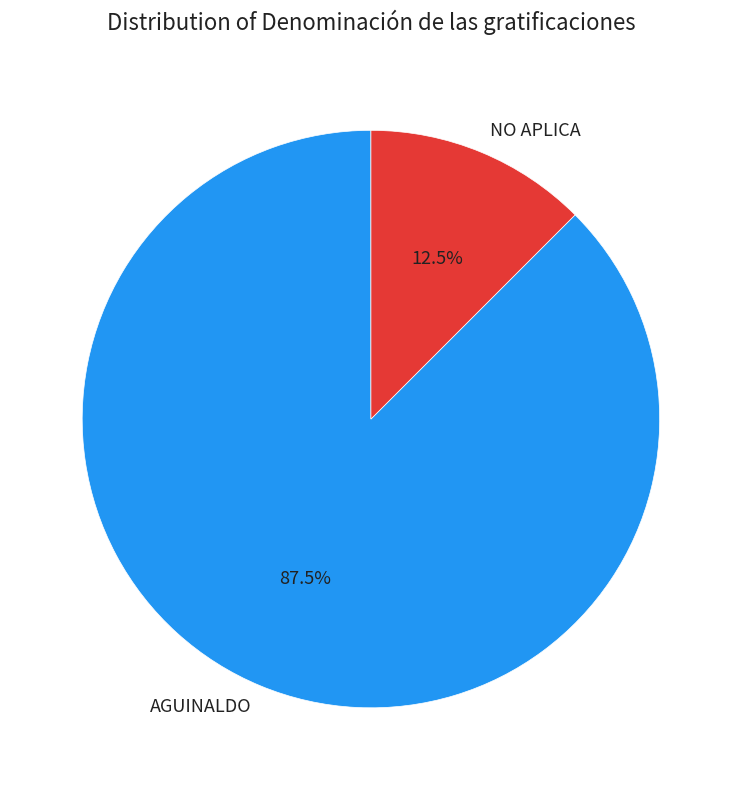

To the nearest percent, what is the difference between the AGUINALDO and NO APLICA slice percentages?

75%